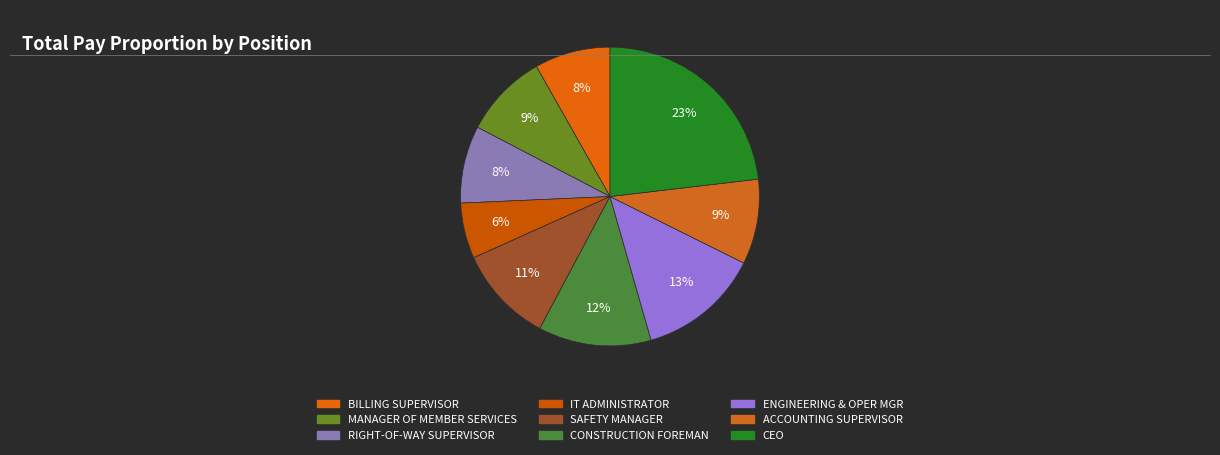

What percentage is the BILLING SUPERVISOR slice, to the nearest percent?

8%